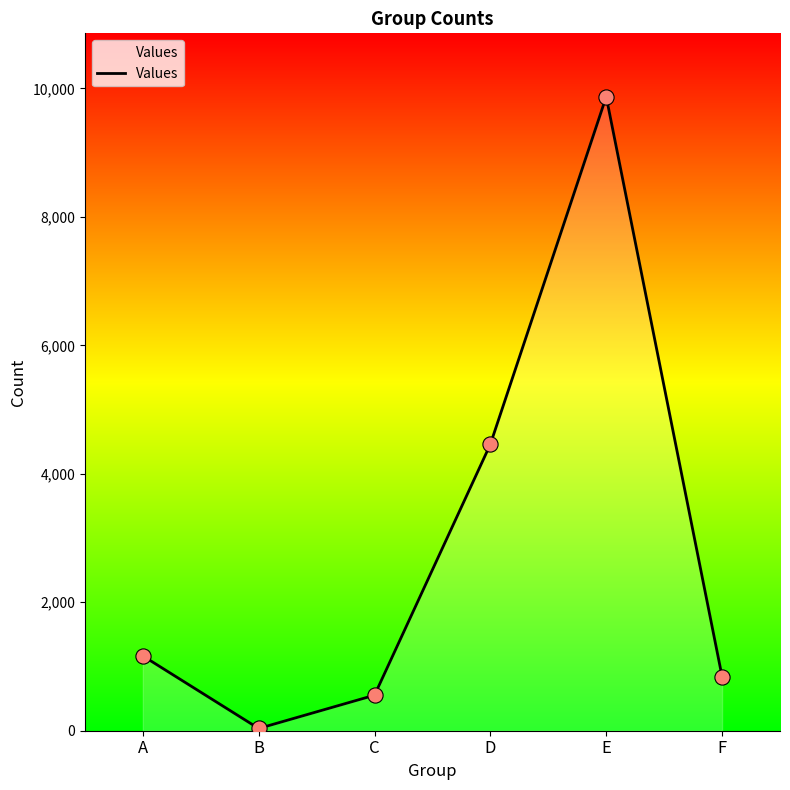

What is the change in value from A to B?

-1130